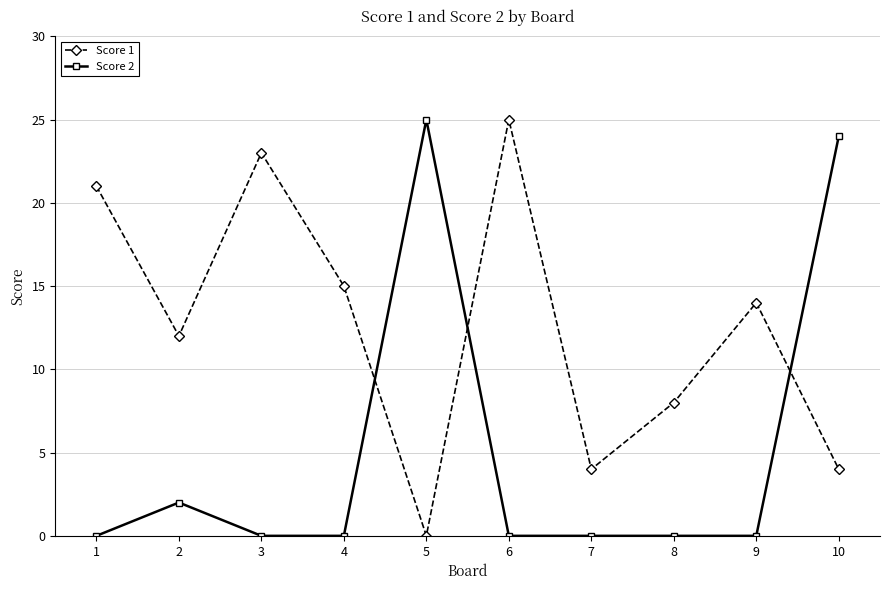

Between 1 and 7, which series saw the biggest shift?

Score 1